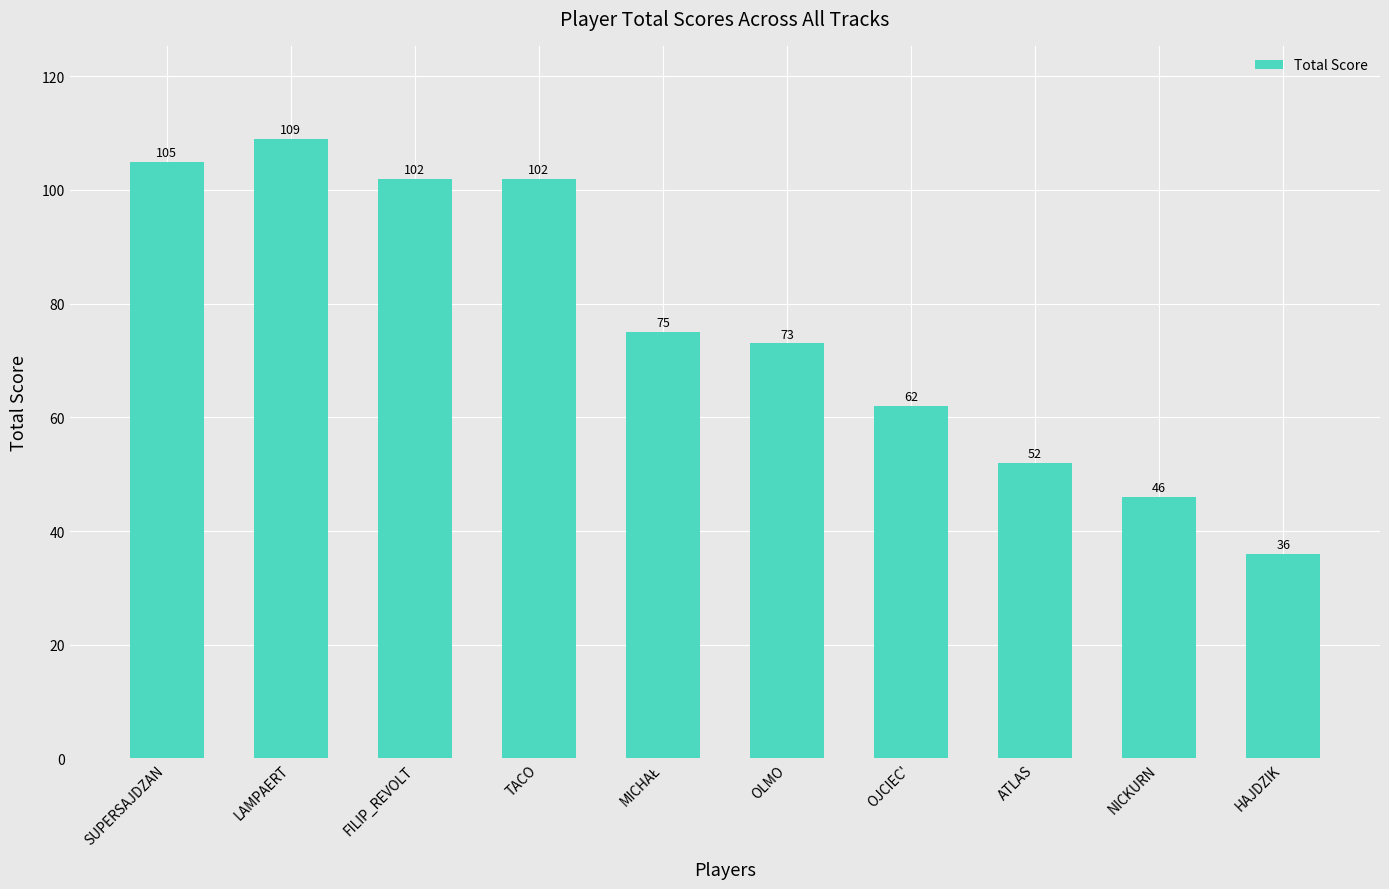

How many series are shown in this chart?

1